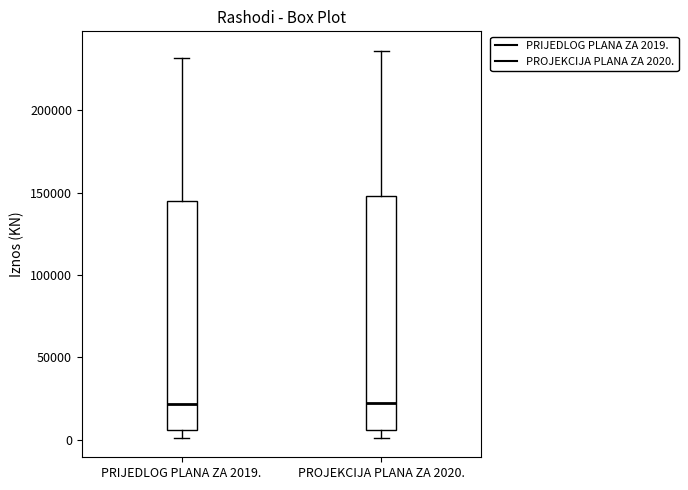

Where does the median line of the box for PRIJEDLOG PLANA ZA 2019. sit on the y-axis? The values are not printed on the chart, so give them approximately, as read against the axis.

20000